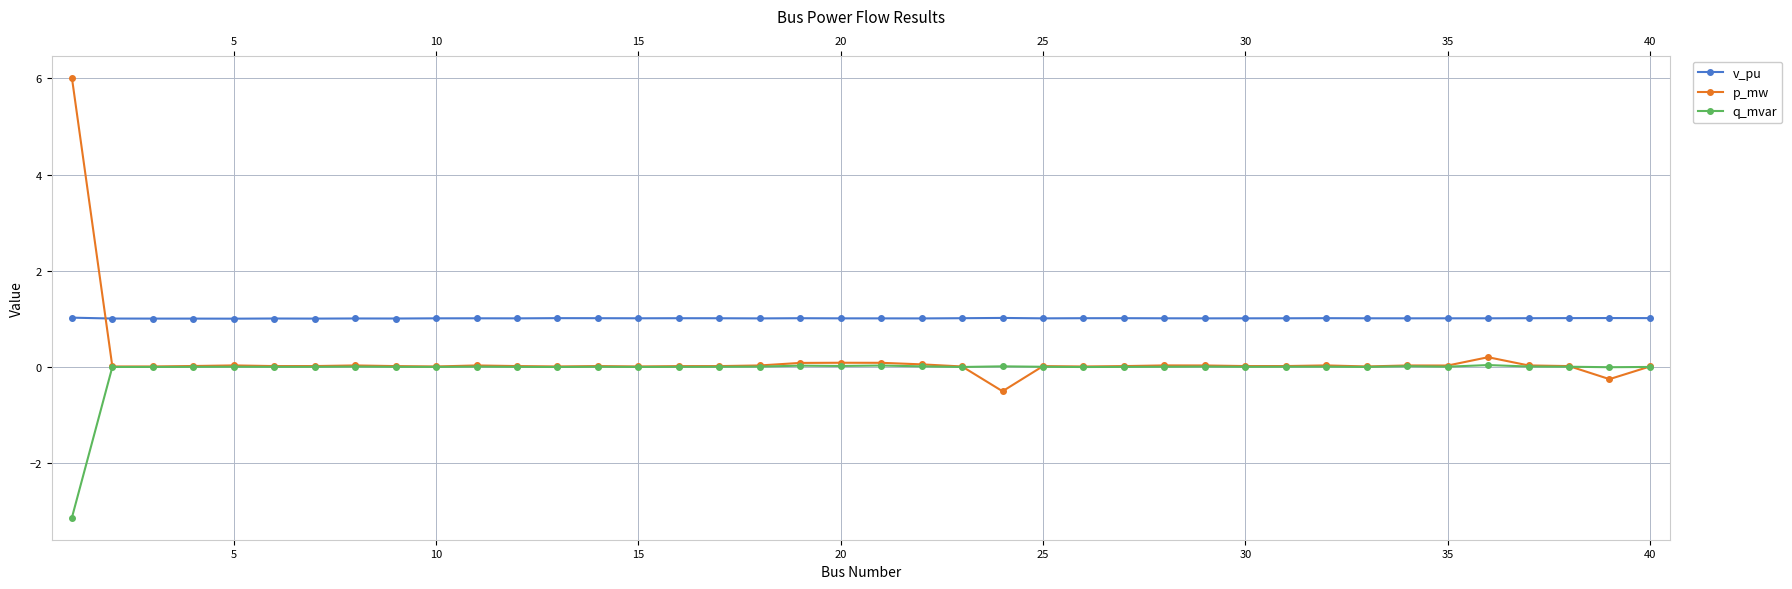

Rank the series by their average value, from lowest to highest.

q_mvar, p_mw, v_pu